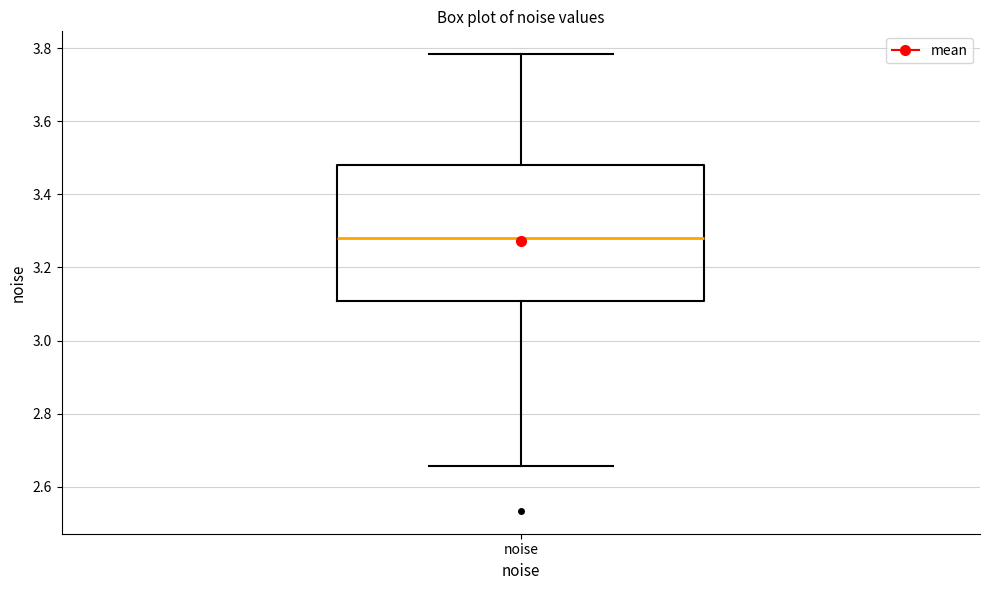

Where does the lower whisker of the box for noise end on the y-axis? The values are not printed on the chart, so give them approximately, as read against the axis.

2.66